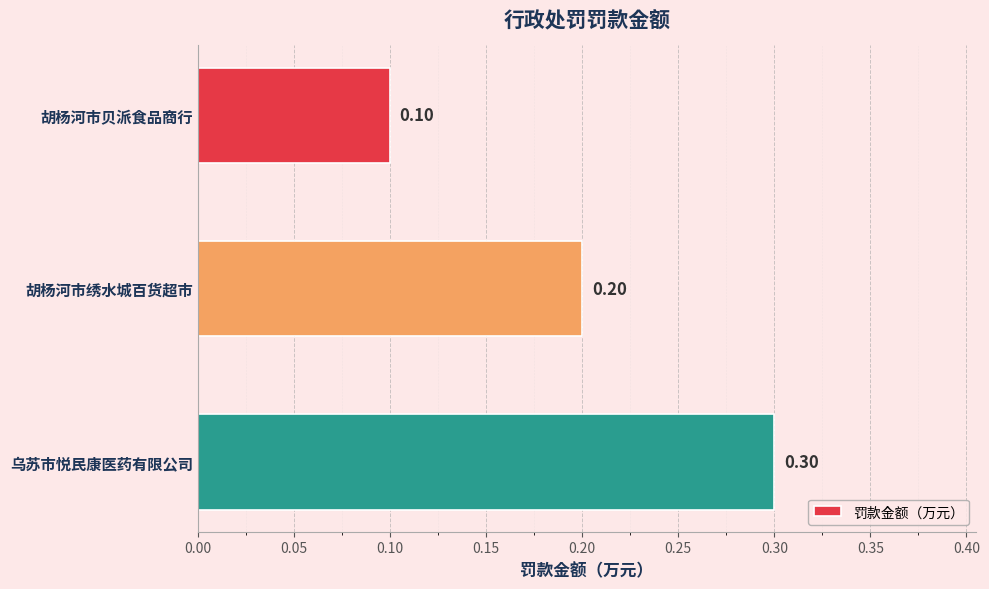

What is the sum of all values?

0.6